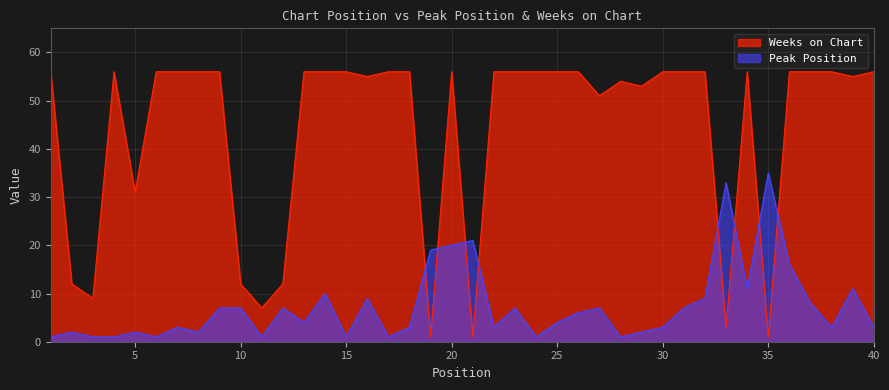

How many lines are shown in the chart?

2